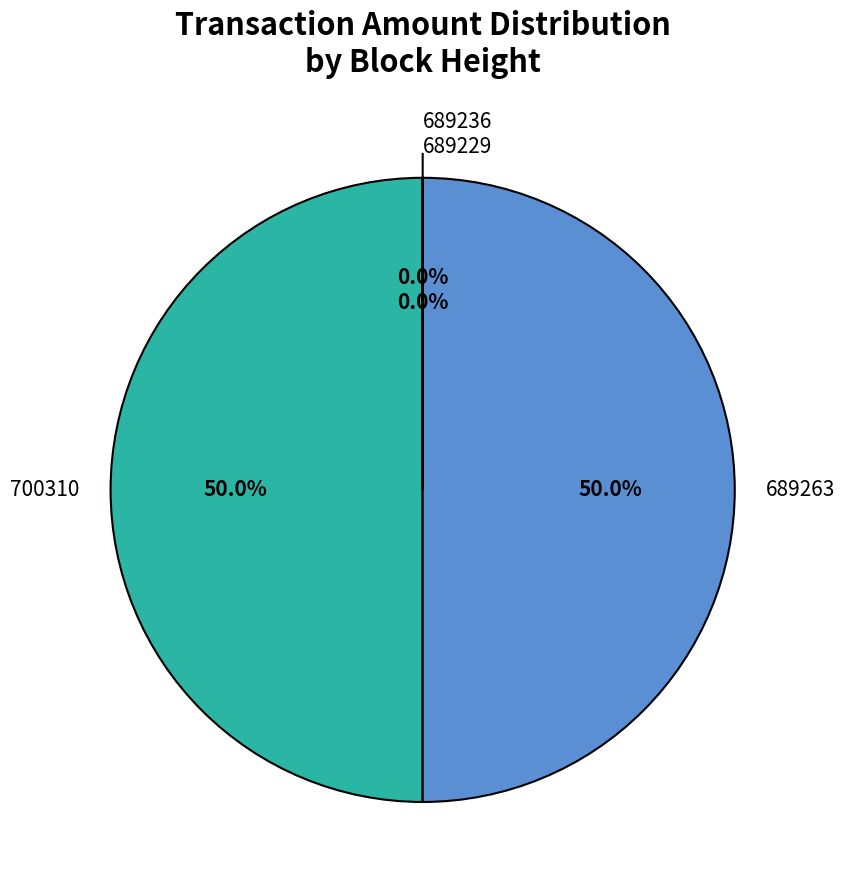

What percentage is NOT represented by 689263?

50.0%